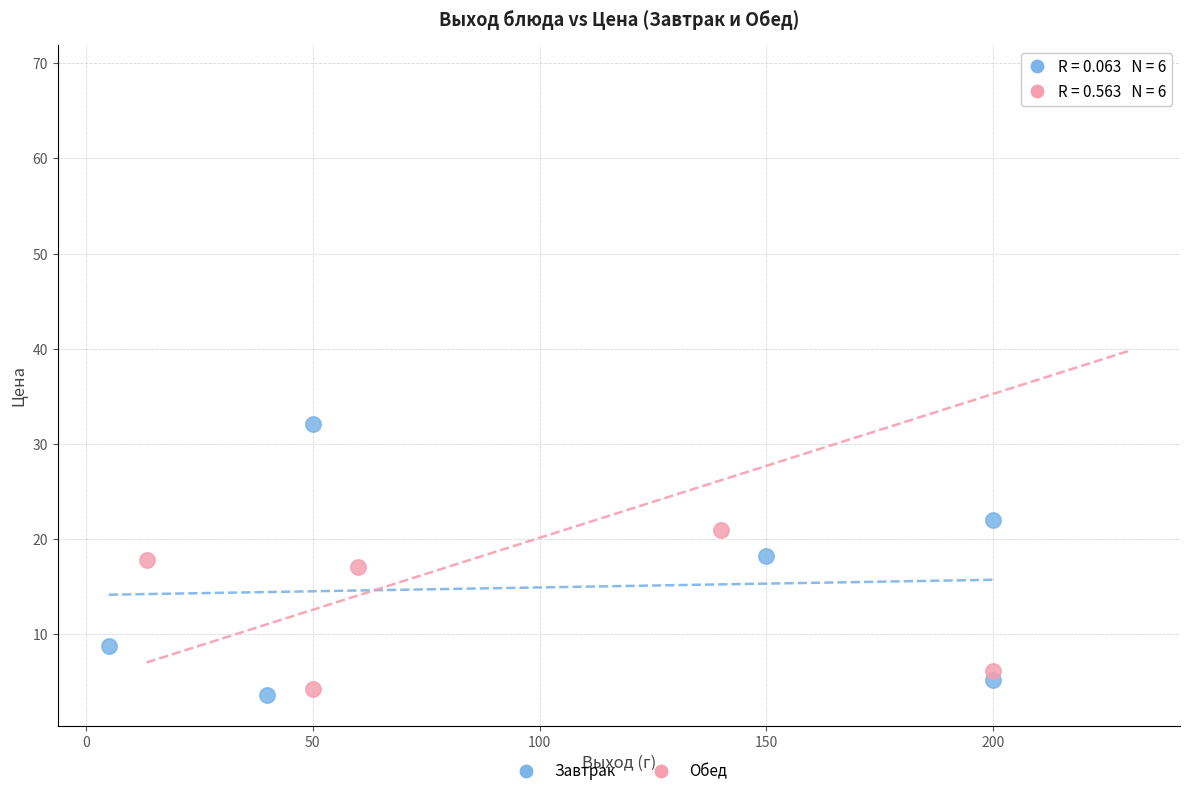

Which series has the largest Y range (max minus min)?

Обед